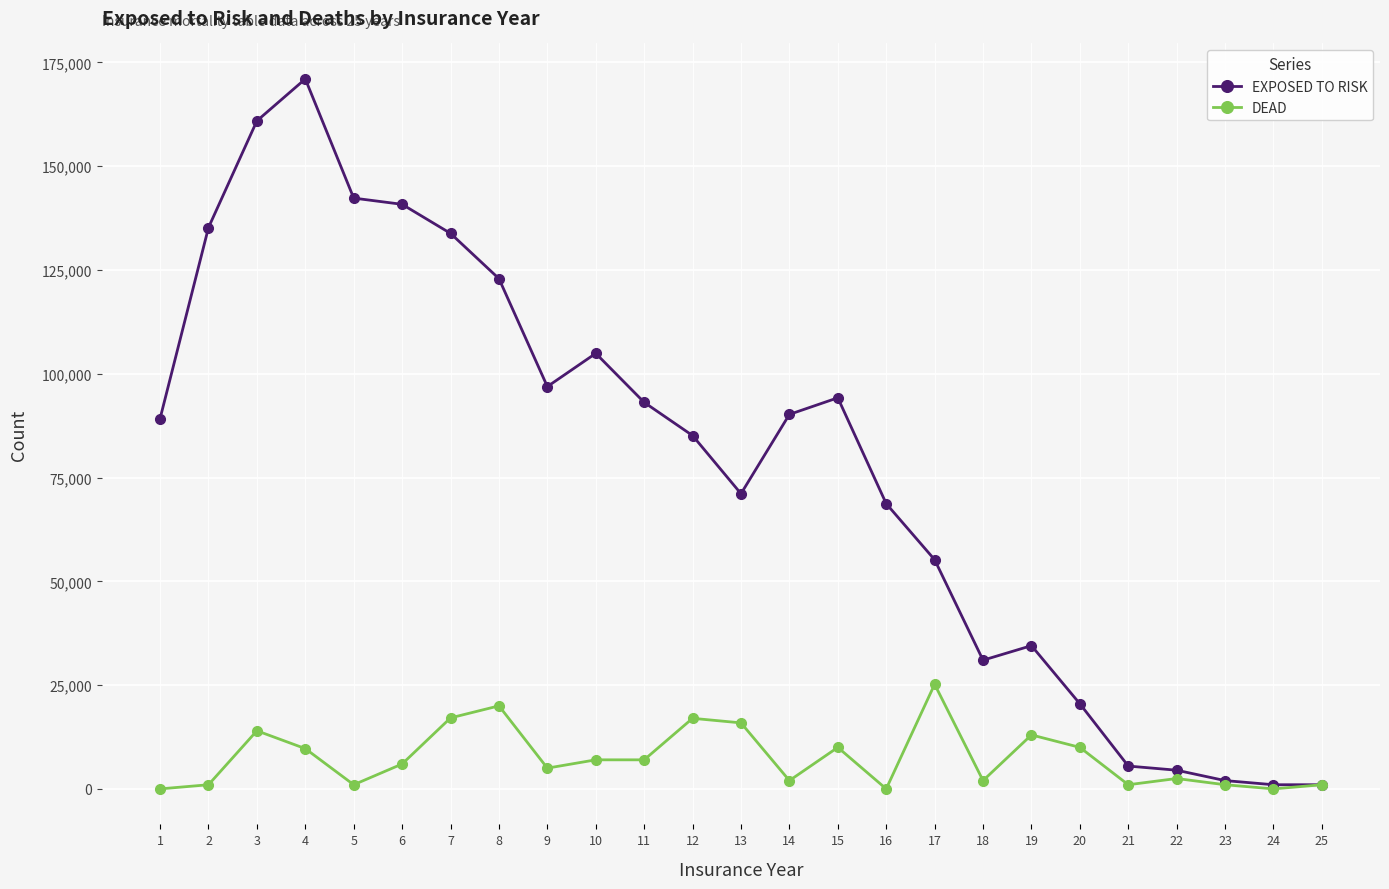

How many lines are shown in the chart?

2